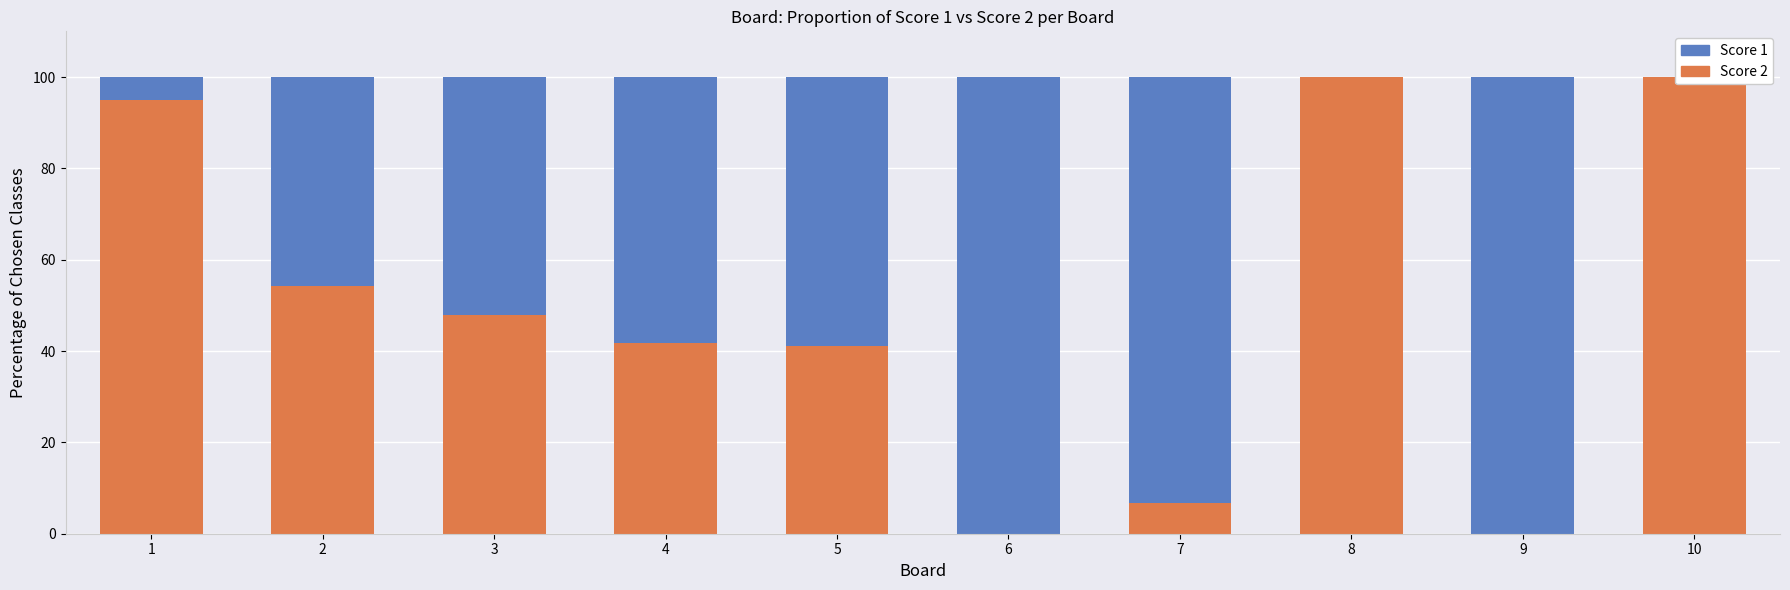

At which category is the sum across all series the highest?

4